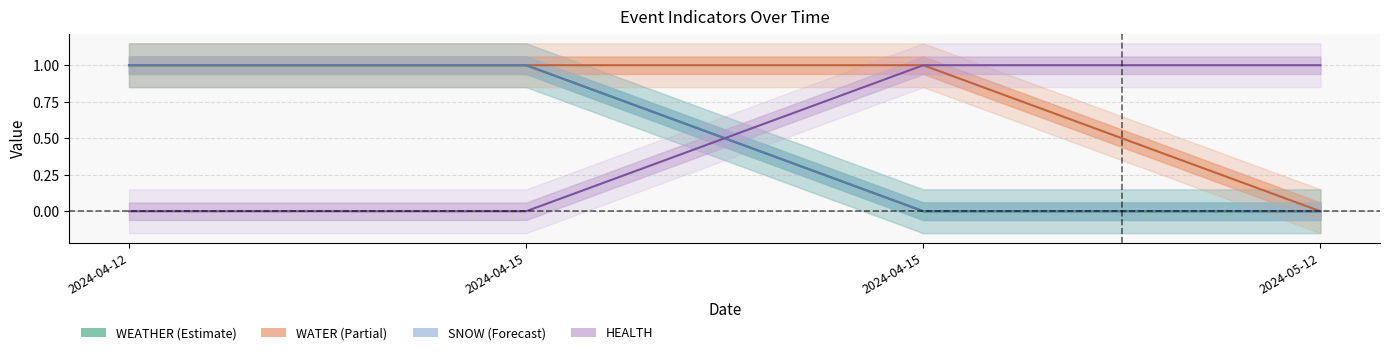

Does the chart have visible grid lines?

Yes